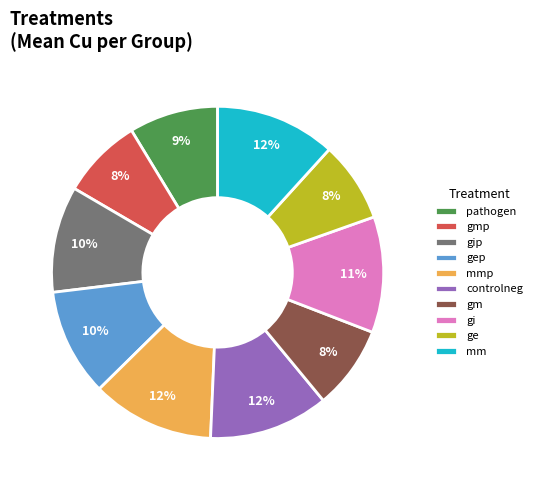

Is the sum of ge and gep greater than half?

No